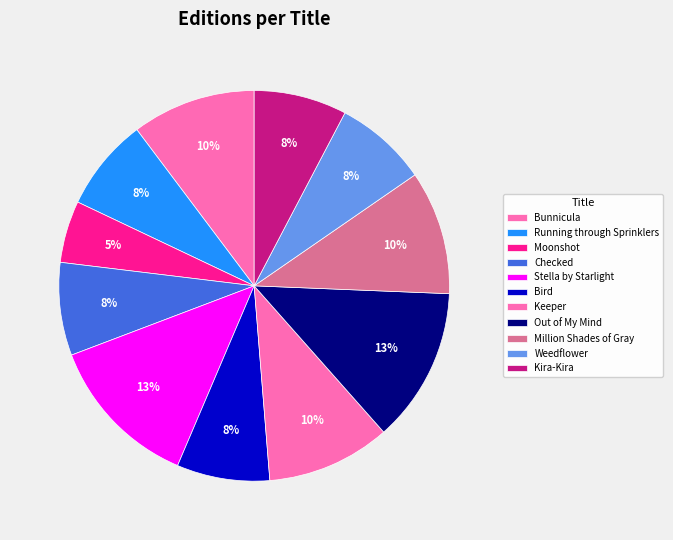

True or false: Running through Sprinklers accounts for 8% of the total.

True